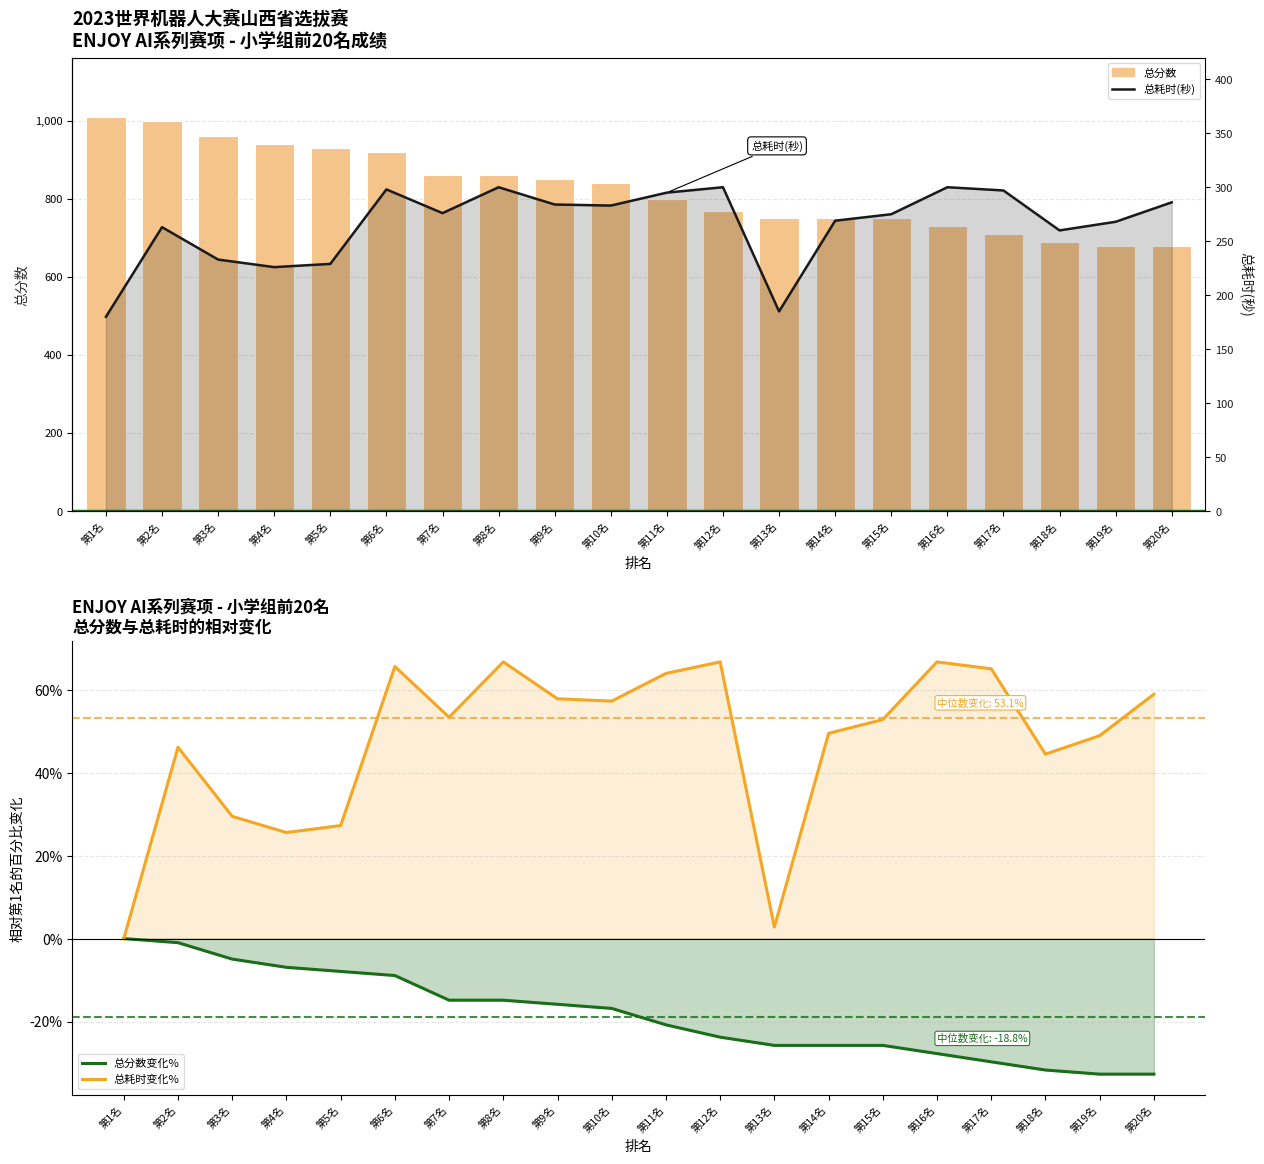

What is the lowest value of the 总分数 series?

680.0